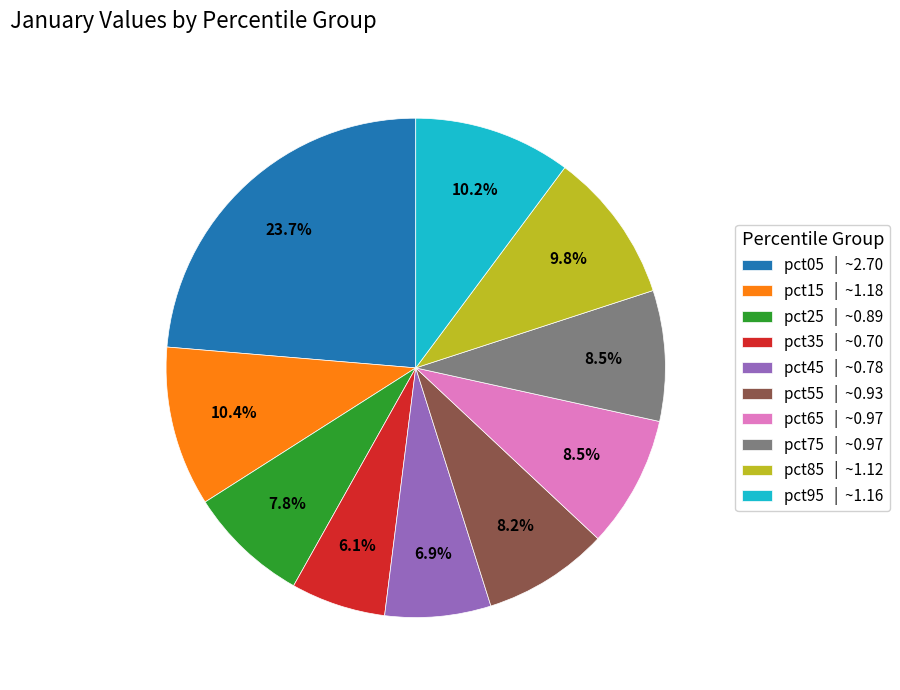

Does pct55 represent more than half of the total?

No